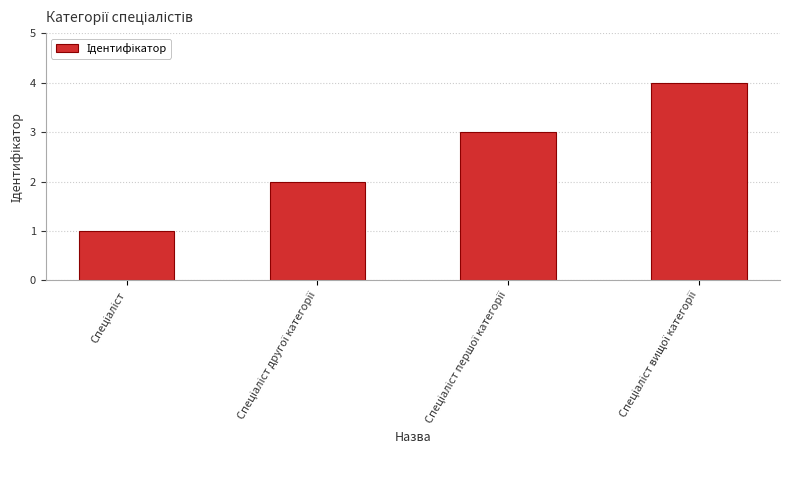

What is the maximum value shown in the chart?

4